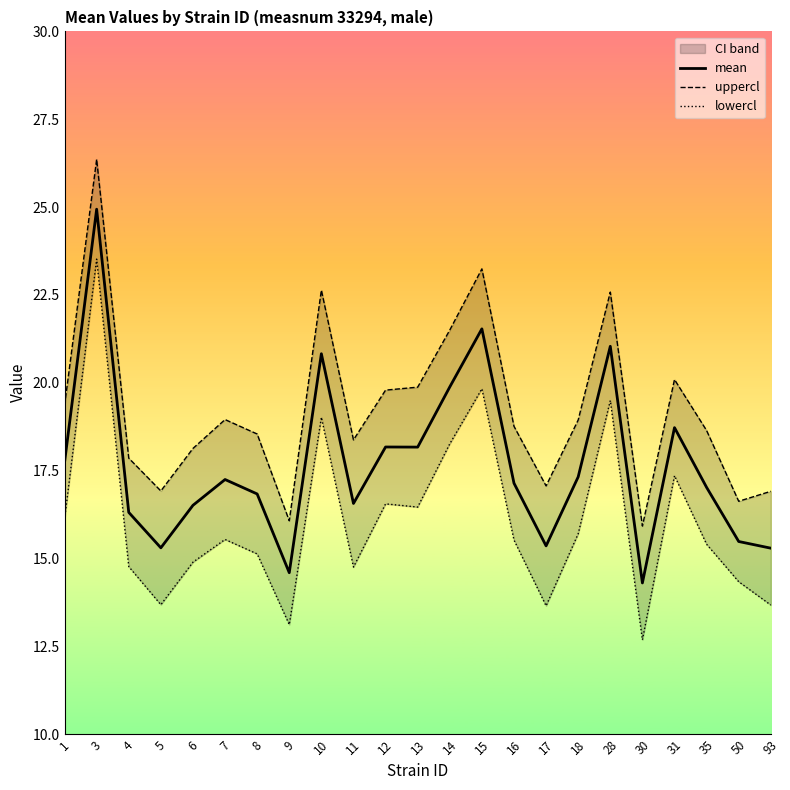

What is the value of the lowercl point at the 9th from the left?

19.0